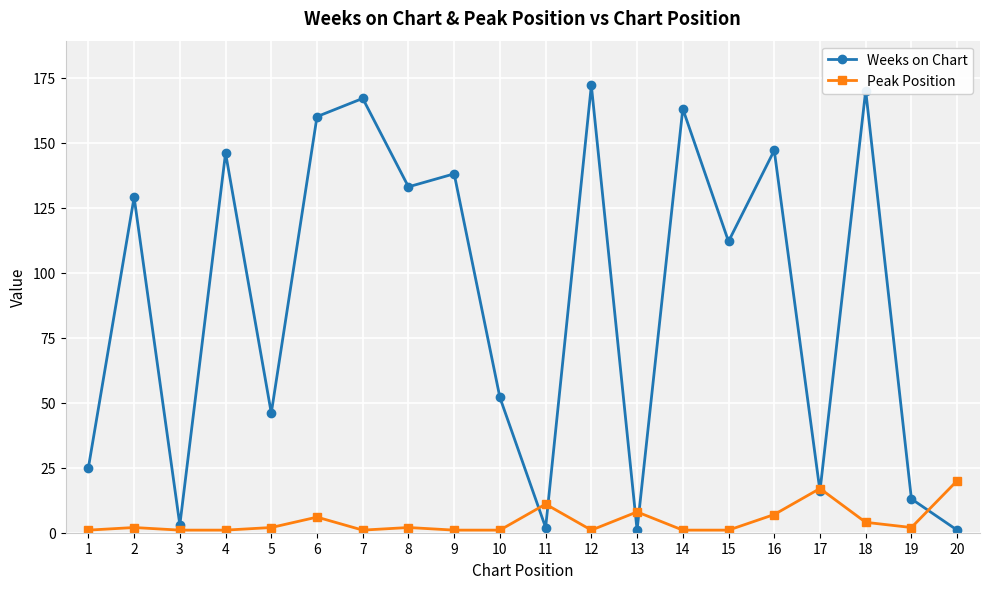

What is the greatest value displayed?

172